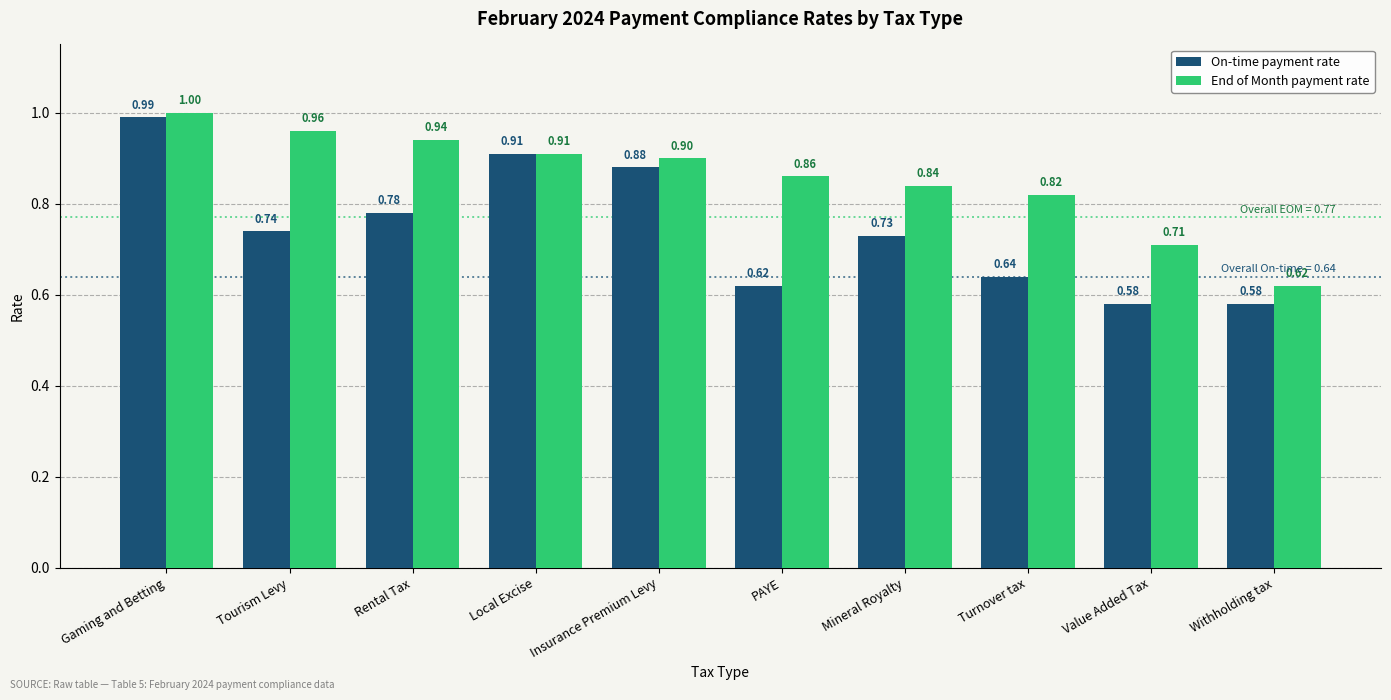

What is the difference between the second highest and second lowest values in the On-time payment rate series?

0.3